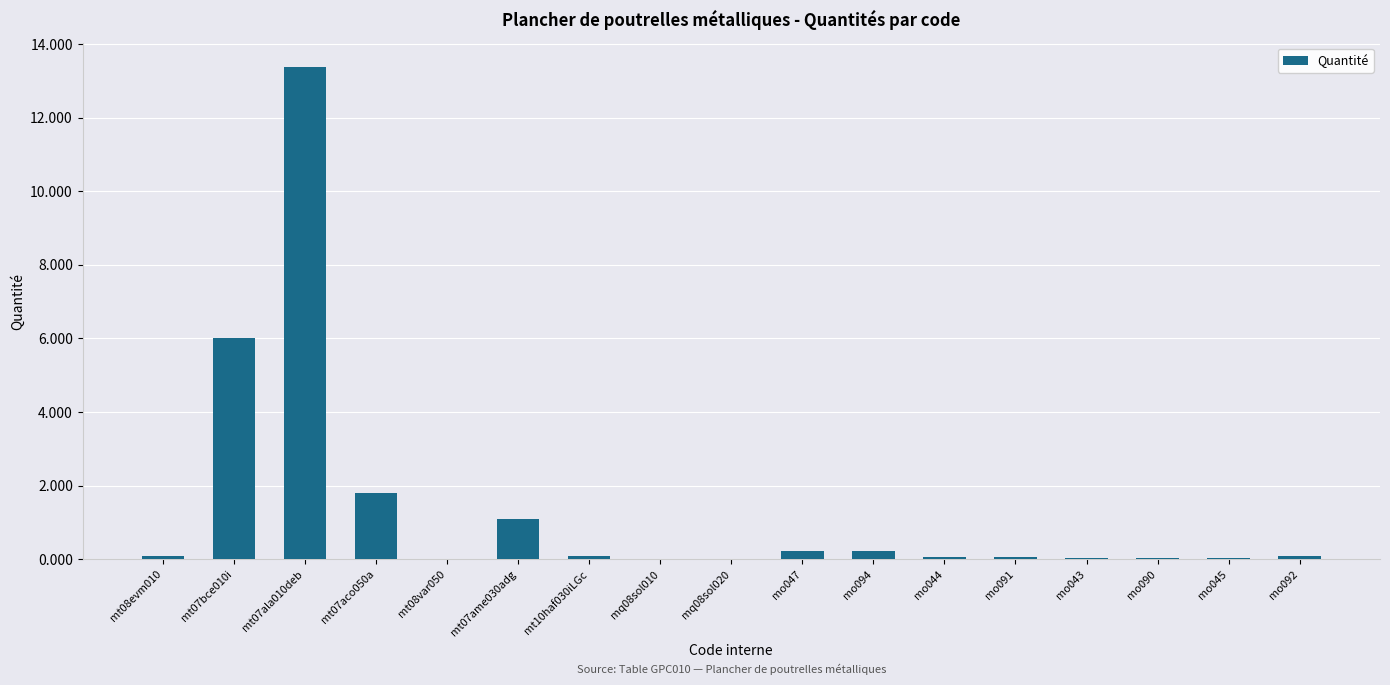

What is the sum of all values?

23.2